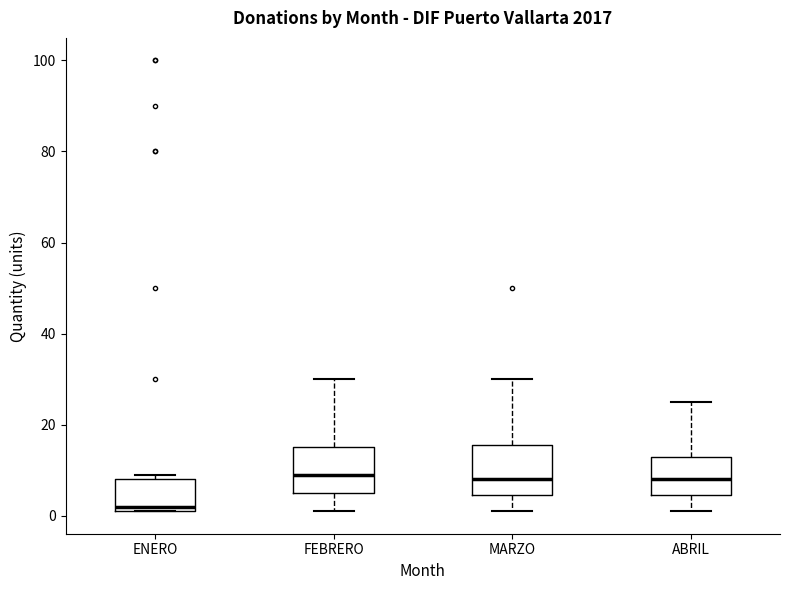

Reading left to right, transcribe this box plot: for each box, give where its median line is, the range the box spans, and where its two whiskers end, as read against the y-axis. The values are not printed on the chart, so give them approximately, as read against the axis.

ENERO: median 2 (just above the box's lower edge), box 2 to 8, whiskers 2 to 10
FEBRERO: median 10, box 6 to 16, whiskers 2 to 30
MARZO: median 8, box 4 to 16, whiskers 2 to 30
ABRIL: median 8, box 4 to 14, whiskers 2 to 26